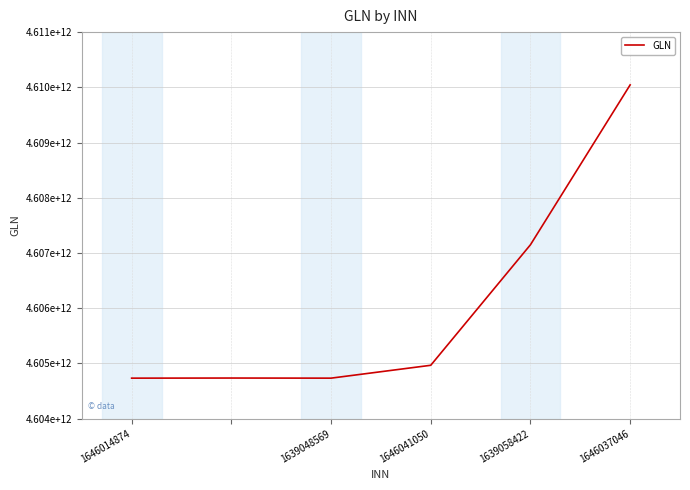

Does the chart display data point markers on the line(s)?

No